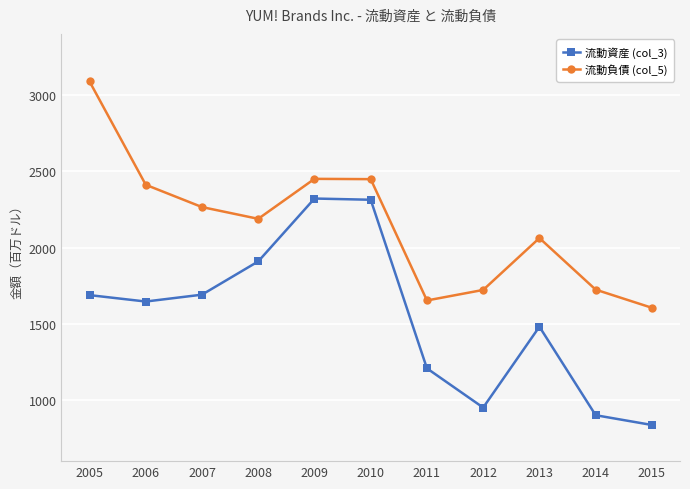

What is the sum of the 流動資産 (col_3) values at 2006 and 2009?

3967